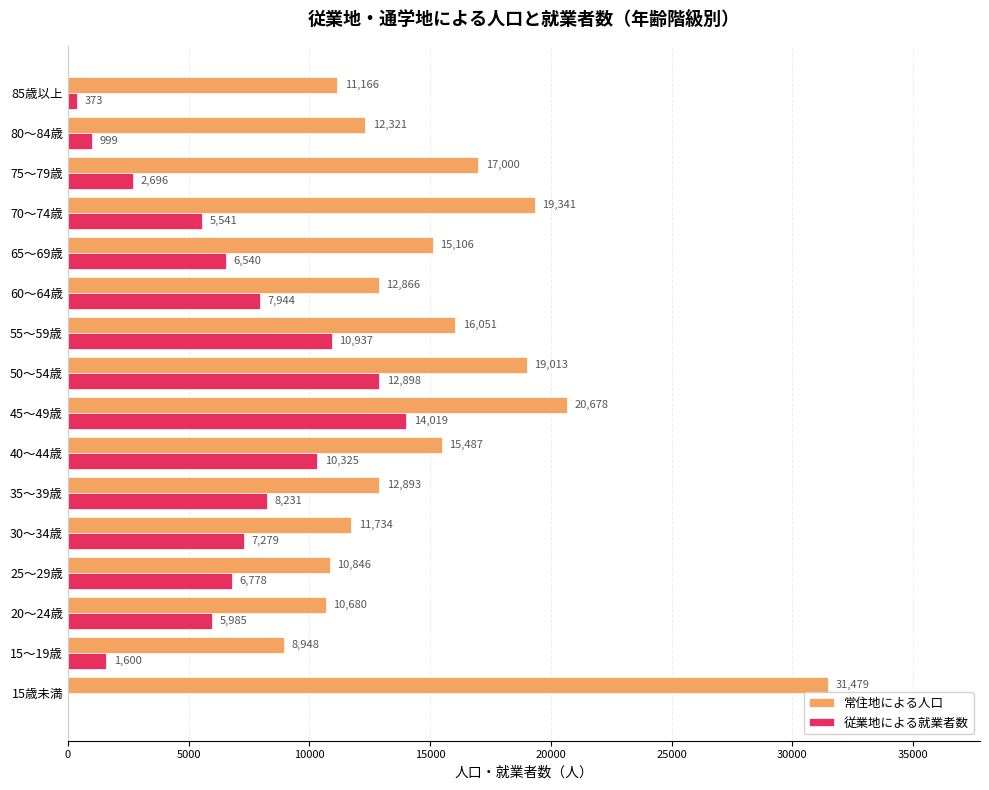

What is the approximate value of 常住地による人口 at 25～29歳, to the nearest 10?

10850